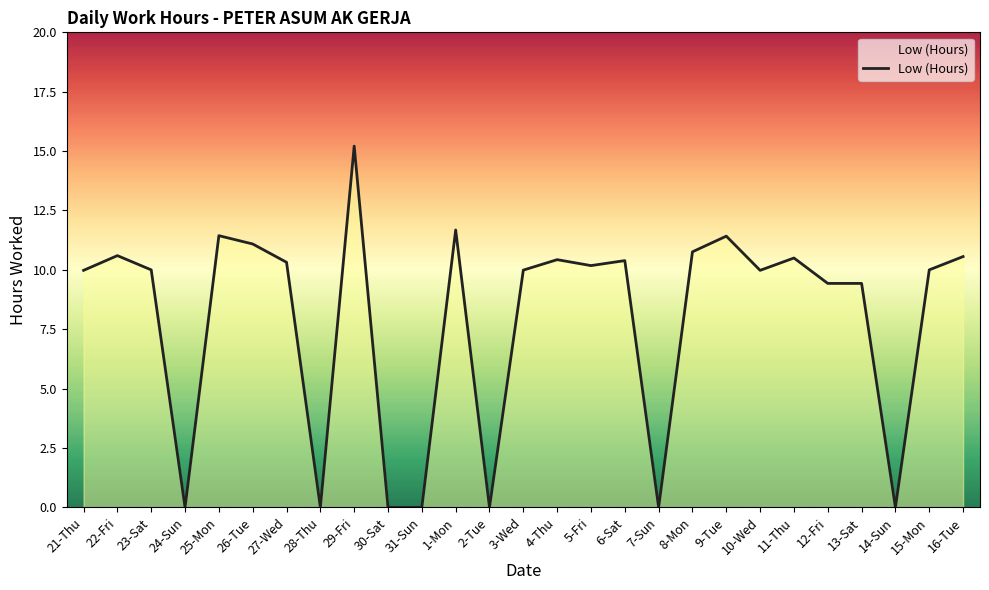

What is the difference between the maximum and minimum values?

15.2